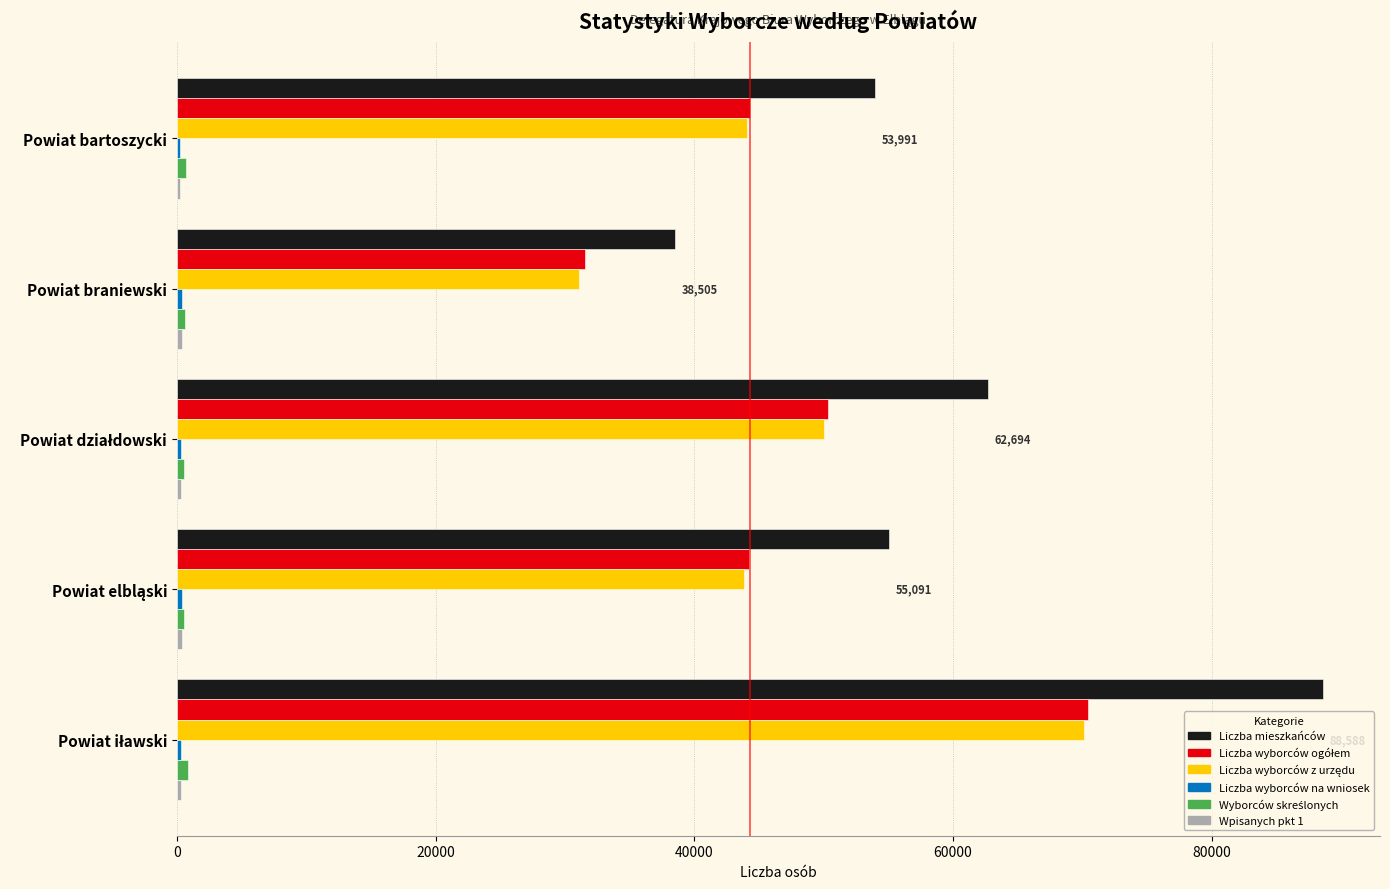

Which series has the largest total across all categories?

Liczba mieszkańców